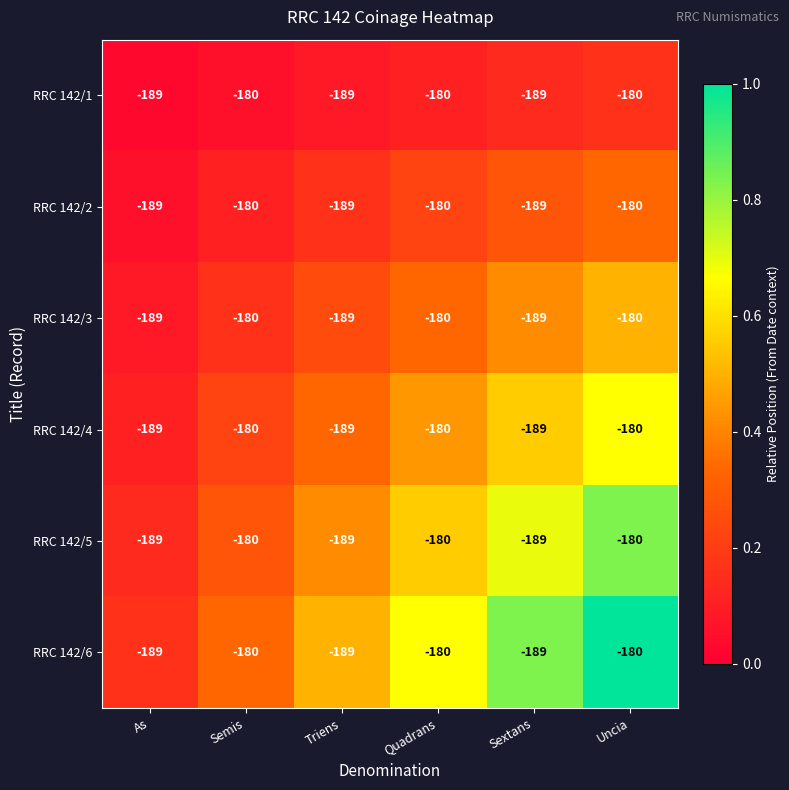

The value of RRC 142/5 at As is -306. True or false?

False